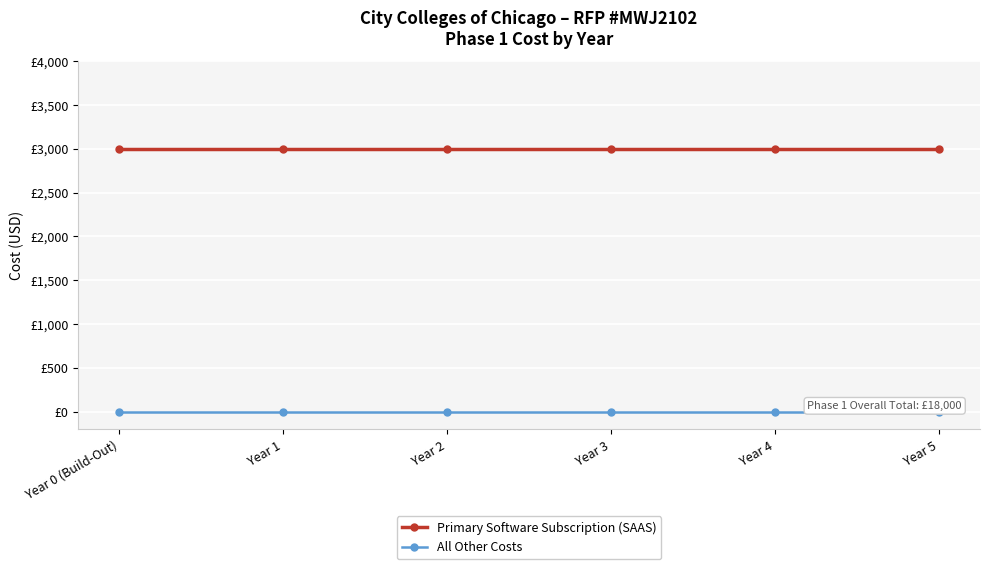

Does the chart have visible grid lines?

Yes